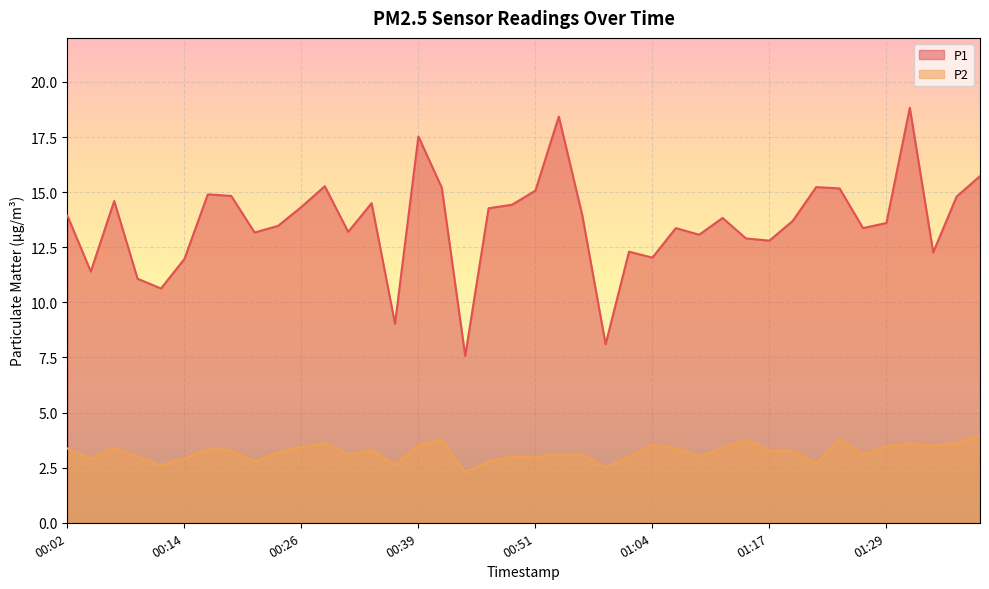

Count the number of data series in this chart.

2